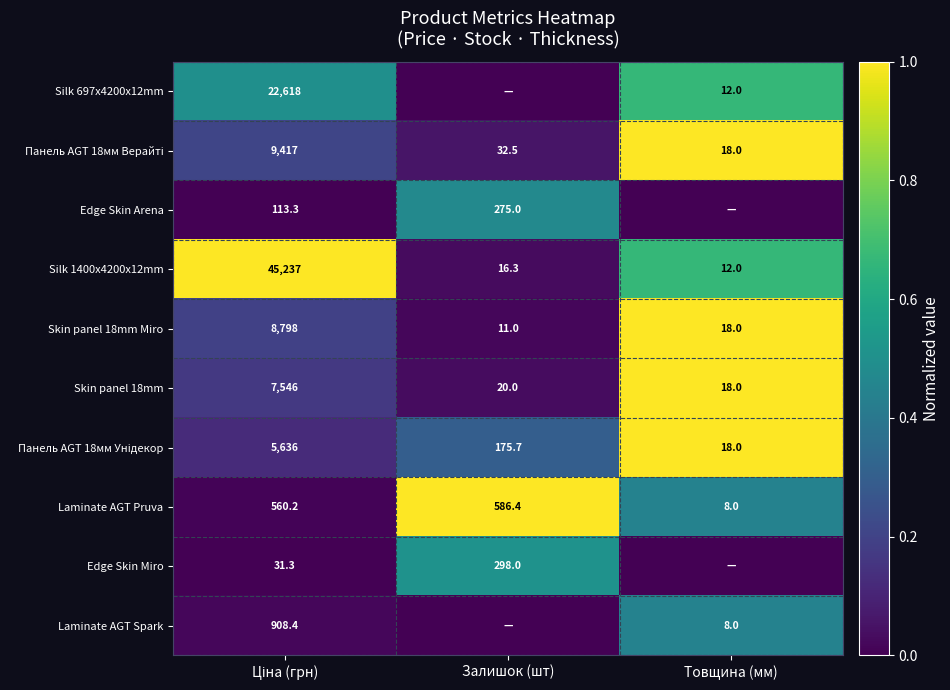

Read the Laminate AGT Pruva value at Залишок (шт).

586.4